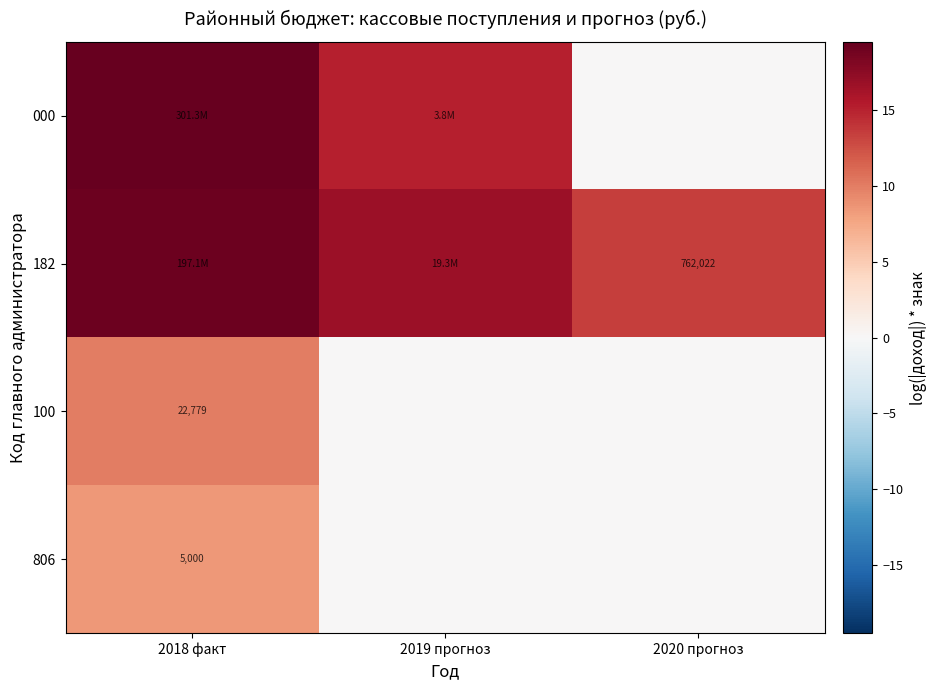

Which category has the highest value in the 100 series?

2018 факт